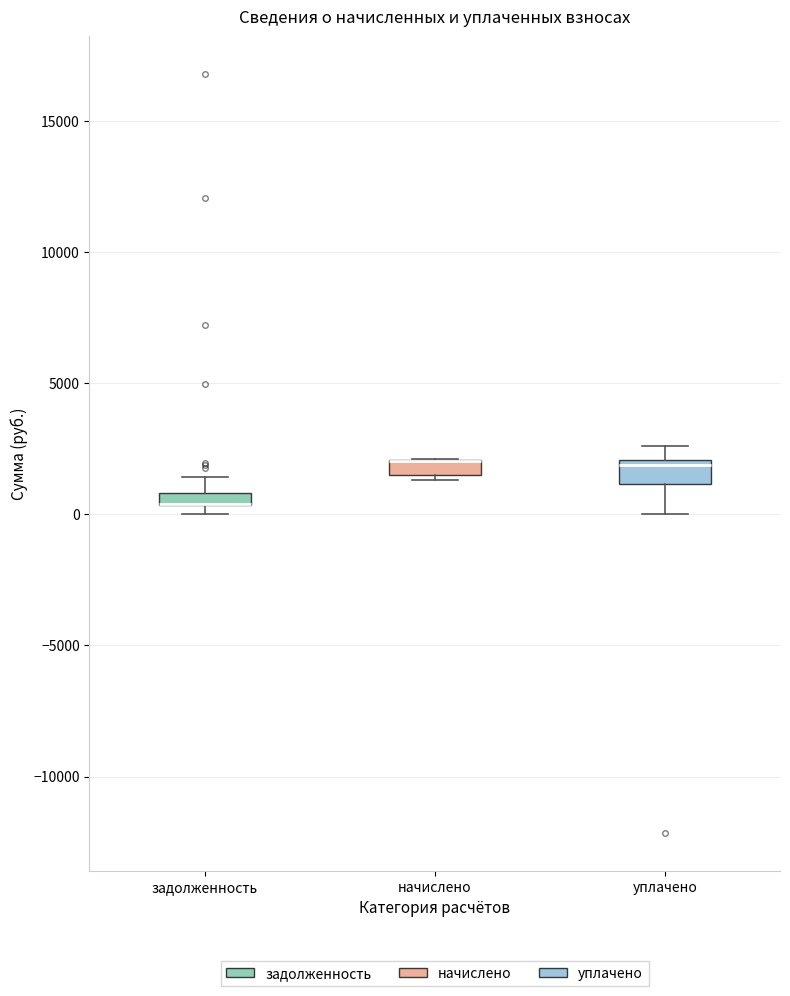

Where is the upper edge of the box for начислено on the y-axis? The values are not printed on the chart, so give them approximately, as read against the axis.

2000